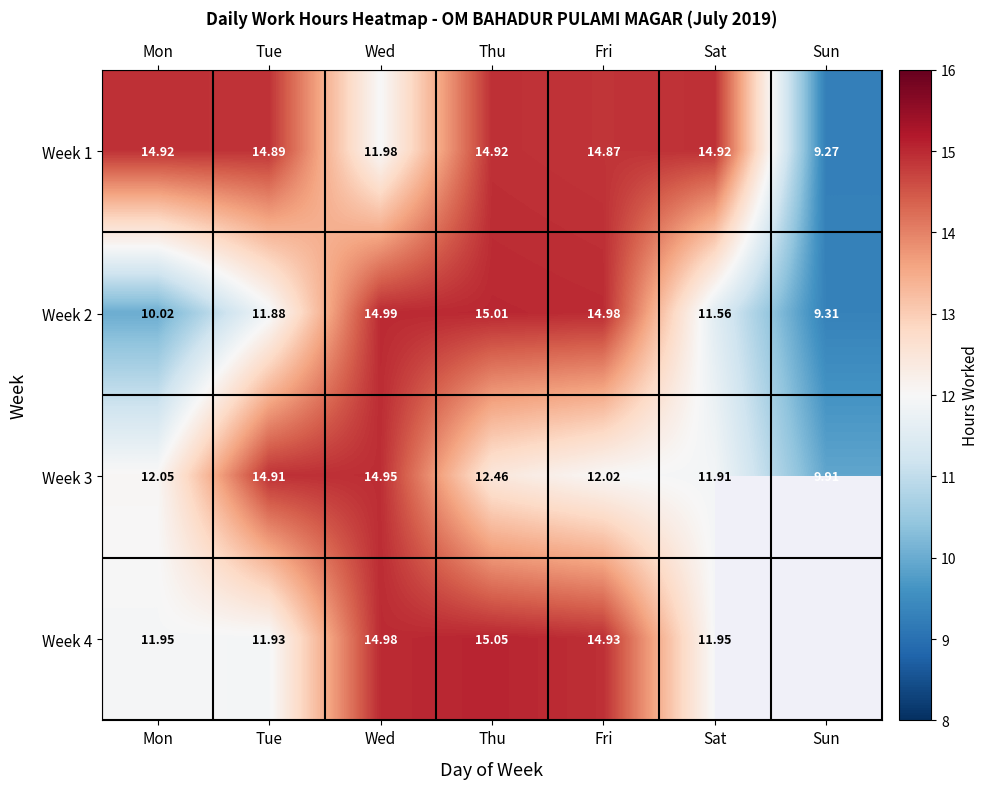

How many data points in Week 3 are above 12?

5